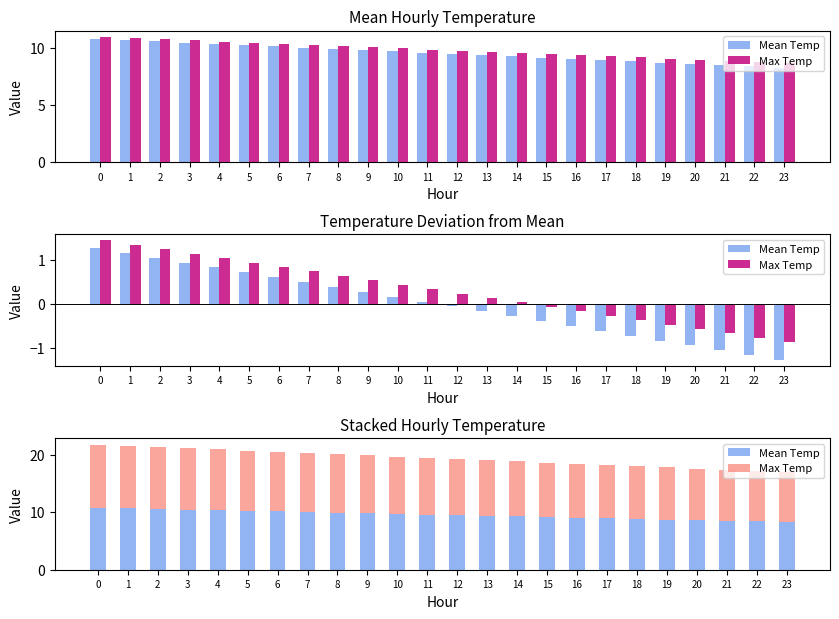

What is the highest value of the Mean Temp series?

10.8